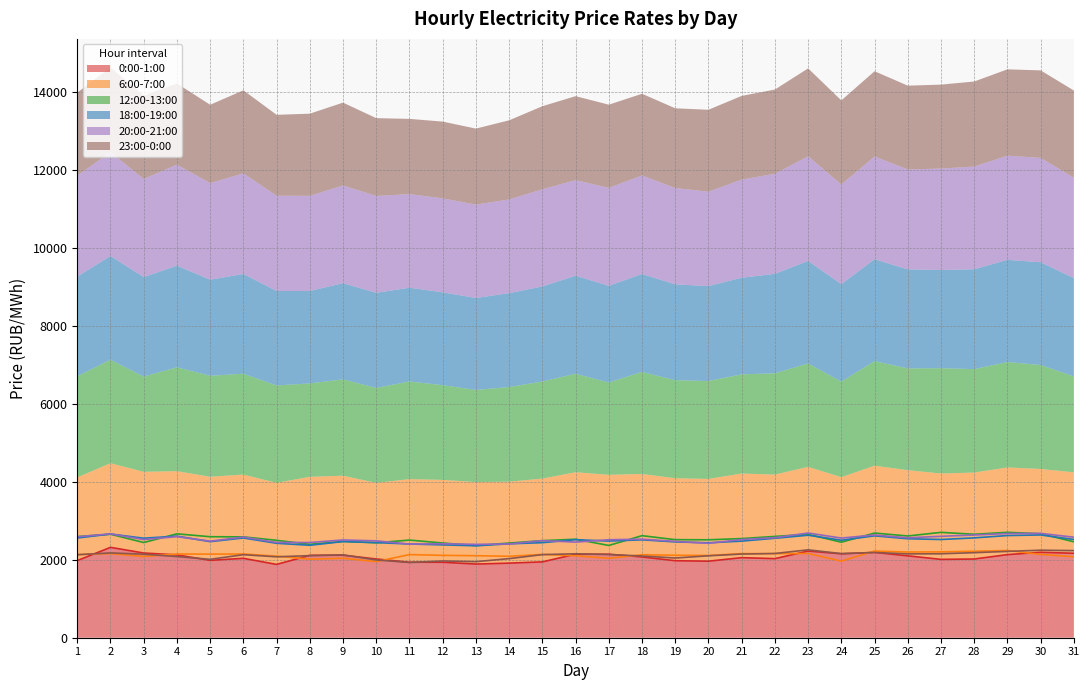

Reading left to right, extract all data points from this chart.

0:00-1:00: 1978.8	2318.6	2173.4	2125.5	1985.0	2037.4	1880.9	2113.4	2117.9	2019.9	1937.4	1936.4	1889.8	1913.6	1946.2	2143.2	2142.5	2072.7	1976.2	1963.8	2054.4	2029.0	2223.5	2153.1	2189.1	2101.1	2010.4	2019.5	2132.3	2192.0	2166.9
6:00-7:00: 2135.1	2159.1	2084.0	2148.2	2144.9	2148.8	2093.5	2015.3	2039.2	1953.7	2132.7	2113.8	2104.2	2090.0	2137.3	2102.8	2038.3	2129.2	2116.2	2110.9	2158.5	2156.9	2160.6	1966.8	2223.8	2199.2	2202.6	2218.5	2237.4	2138.1	2077.7
12:00-13:00: 2594.8	2655.3	2442.7	2665.3	2591.5	2587.9	2498.9	2396.5	2471.8	2436.0	2505.2	2429.9	2363.8	2428.5	2490.6	2527.1	2367.6	2618.3	2516.1	2512.4	2544.1	2599.2	2653.3	2450.8	2685.2	2610.3	2703.2	2654.0	2704.0	2667.9	2461.5
18:00-19:00: 2558.4	2661.1	2553.3	2606.8	2465.1	2559.3	2423.3	2371.8	2467.6	2440.9	2404.9	2382.1	2358.9	2409.4	2439.0	2515.5	2480.6	2512.2	2458.7	2435.0	2479.2	2551.9	2630.1	2501.6	2614.0	2539.6	2520.0	2561.9	2621.6	2636.7	2520.5
20:00-21:00: 2590.2	2664.0	2519.1	2593.8	2477.8	2582.6	2444.7	2442.8	2508.3	2485.4	2402.5	2411.8	2395.6	2405.1	2492.3	2453.5	2513.9	2528.8	2472.1	2423.0	2519.4	2567.4	2686.7	2556.8	2636.0	2564.6	2602.2	2635.5	2673.9	2677.3	2579.0
23:00-0:00: 2129.5	2175.7	2143.1	2081.9	2011.3	2130.3	2076.0	2106.5	2125.3	1995.8	1930.4	1969.2	1951.2	2029.5	2132.4	2154.0	2134.3	2096.5	2045.1	2101.8	2147.0	2161.2	2254.6	2158.2	2187.3	2150.8	2153.8	2182.3	2214.8	2245.5	2235.1